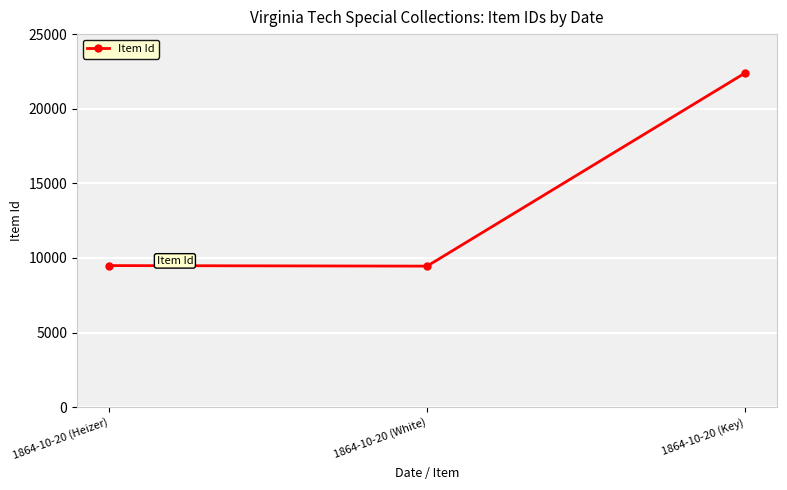

What is the label of the 2nd point from the left?

1864-10-20 (White)